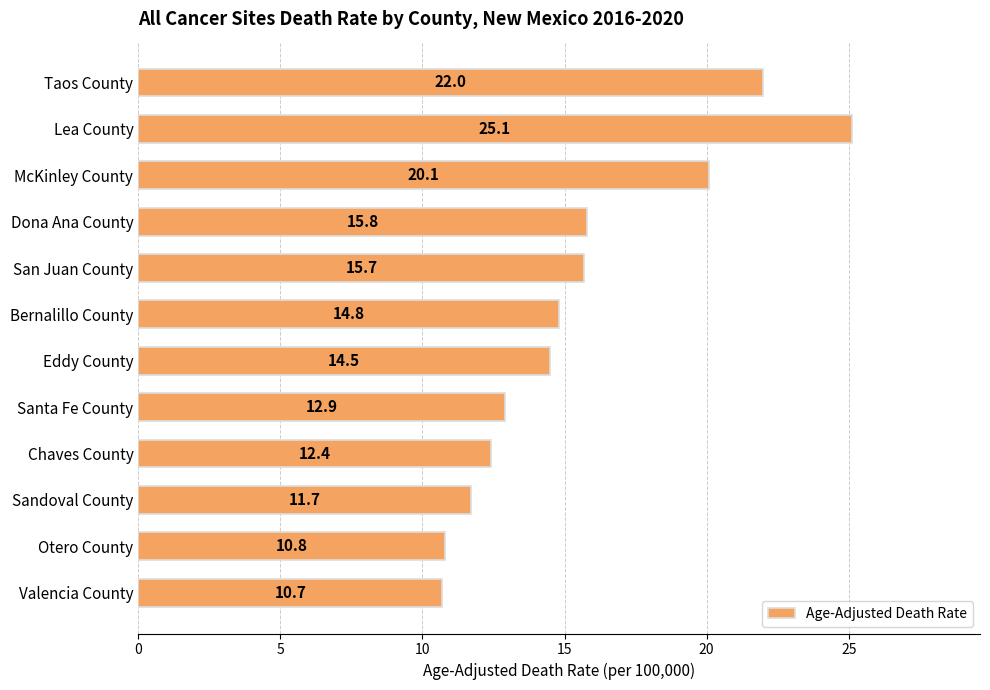

Where is the data nearest to the value 17?

Dona Ana County